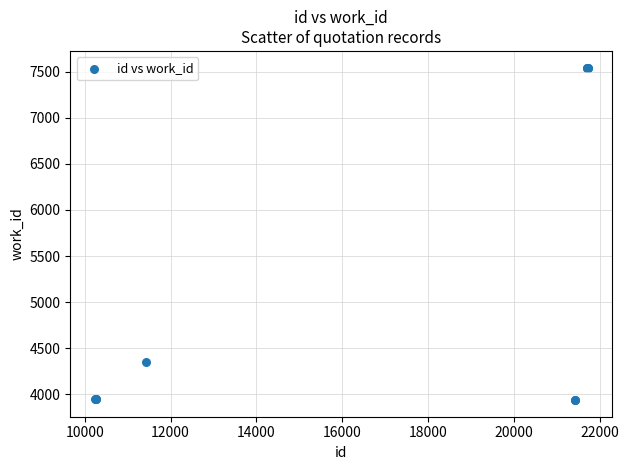

What Y value in the scatter plot is closest to 5740?

4353